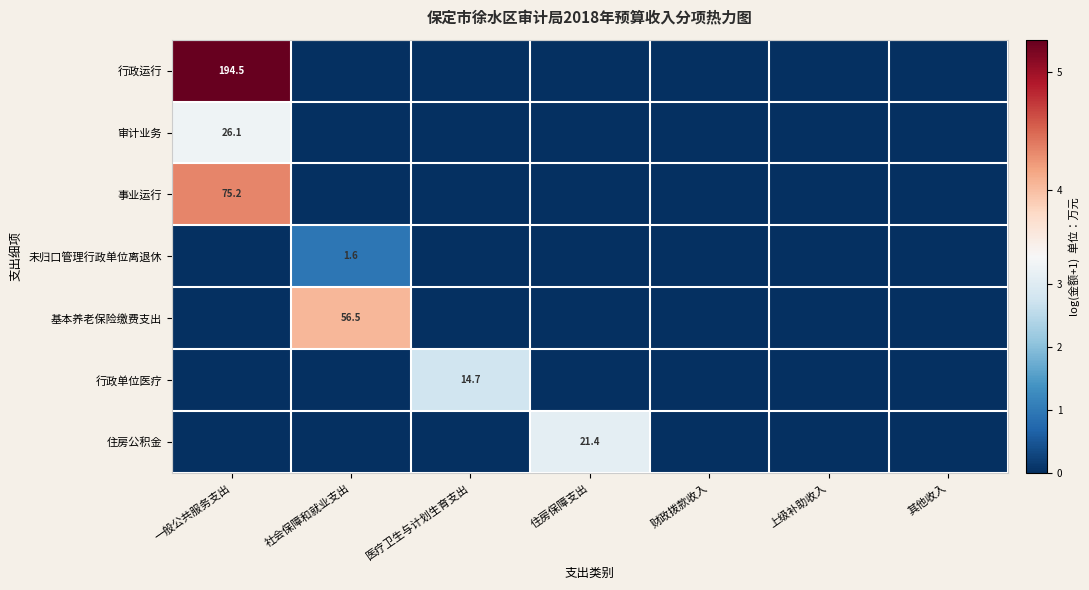

The value of 审计业务 at 一般公共服务支出 is 12.5. True or false?

False